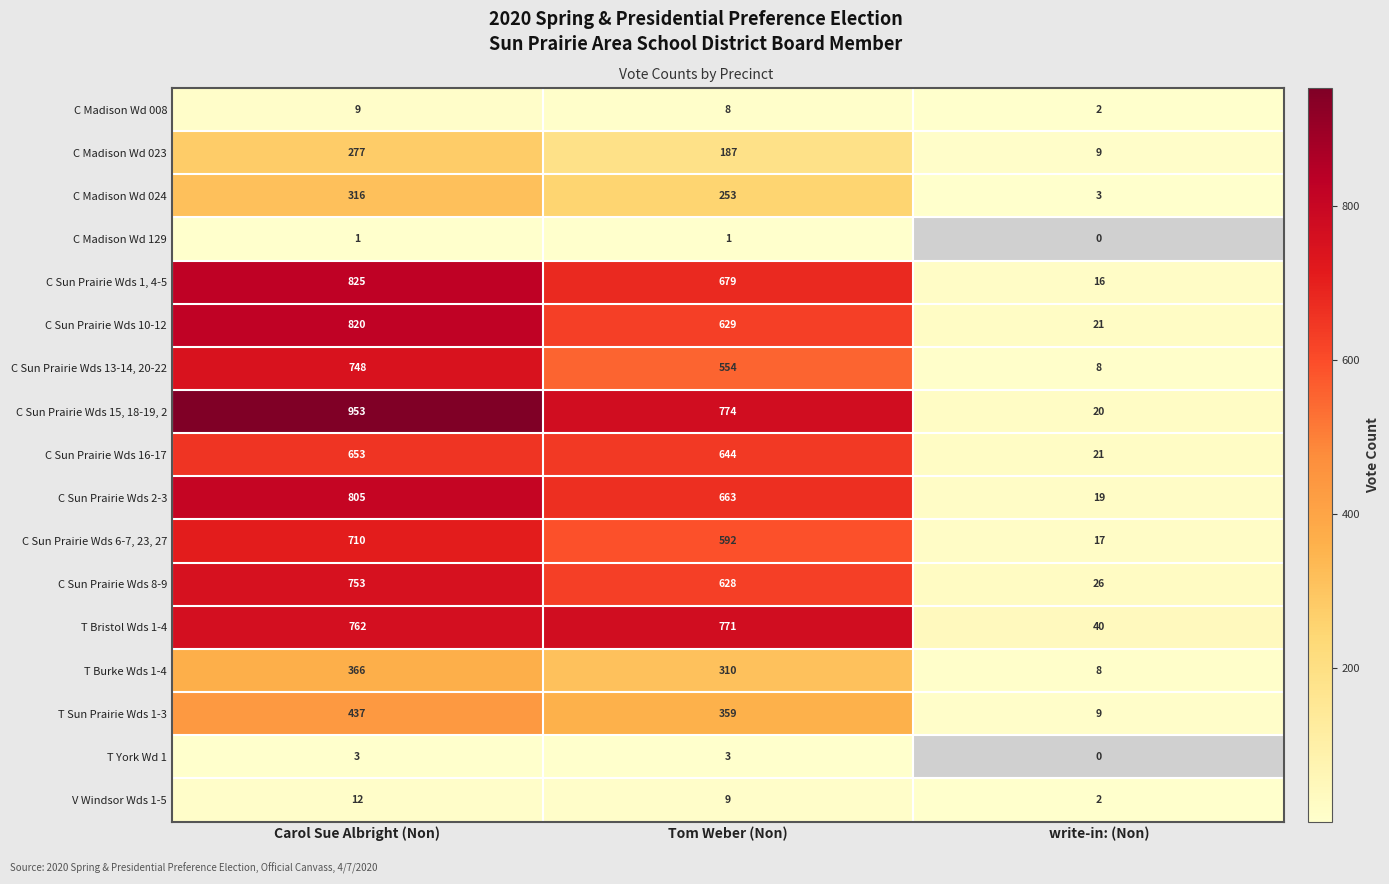

Rank the categories by C Sun Prairie Wds 16-17 value from highest to lowest.

Carol Sue Albright (Non), Tom Weber (Non), write-in: (Non)